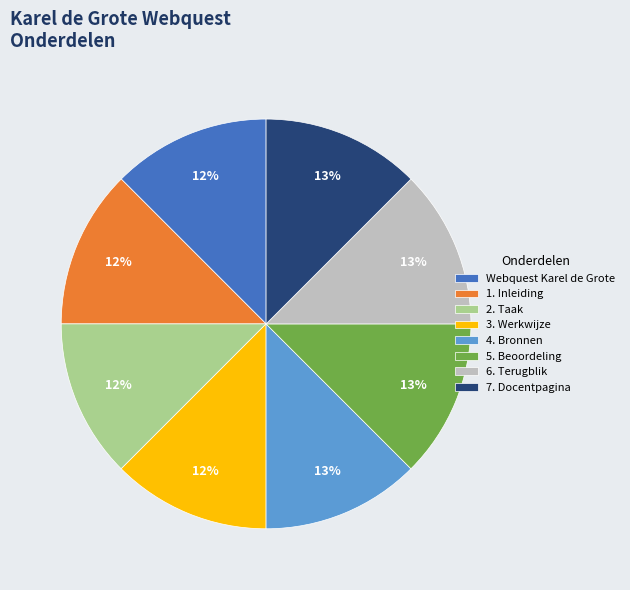

True or false: Webquest Karel de Grote accounts for 12% of the total.

True